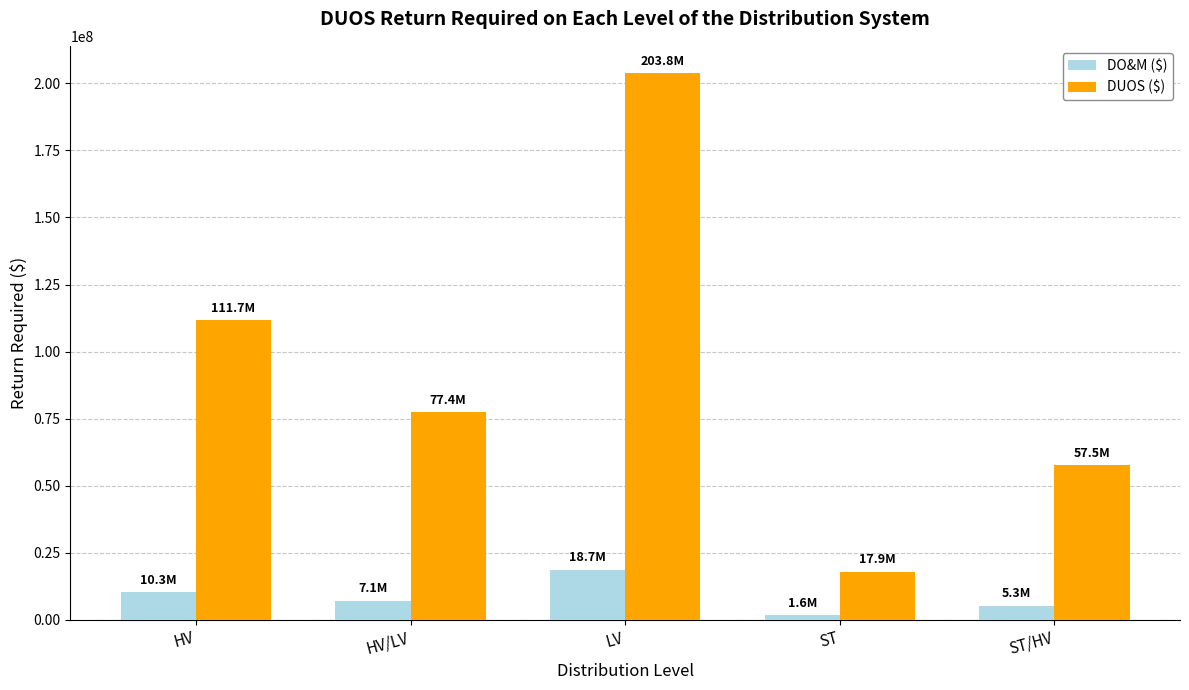

What are all the series names shown in the legend?

DO&M ($), DUOS ($)